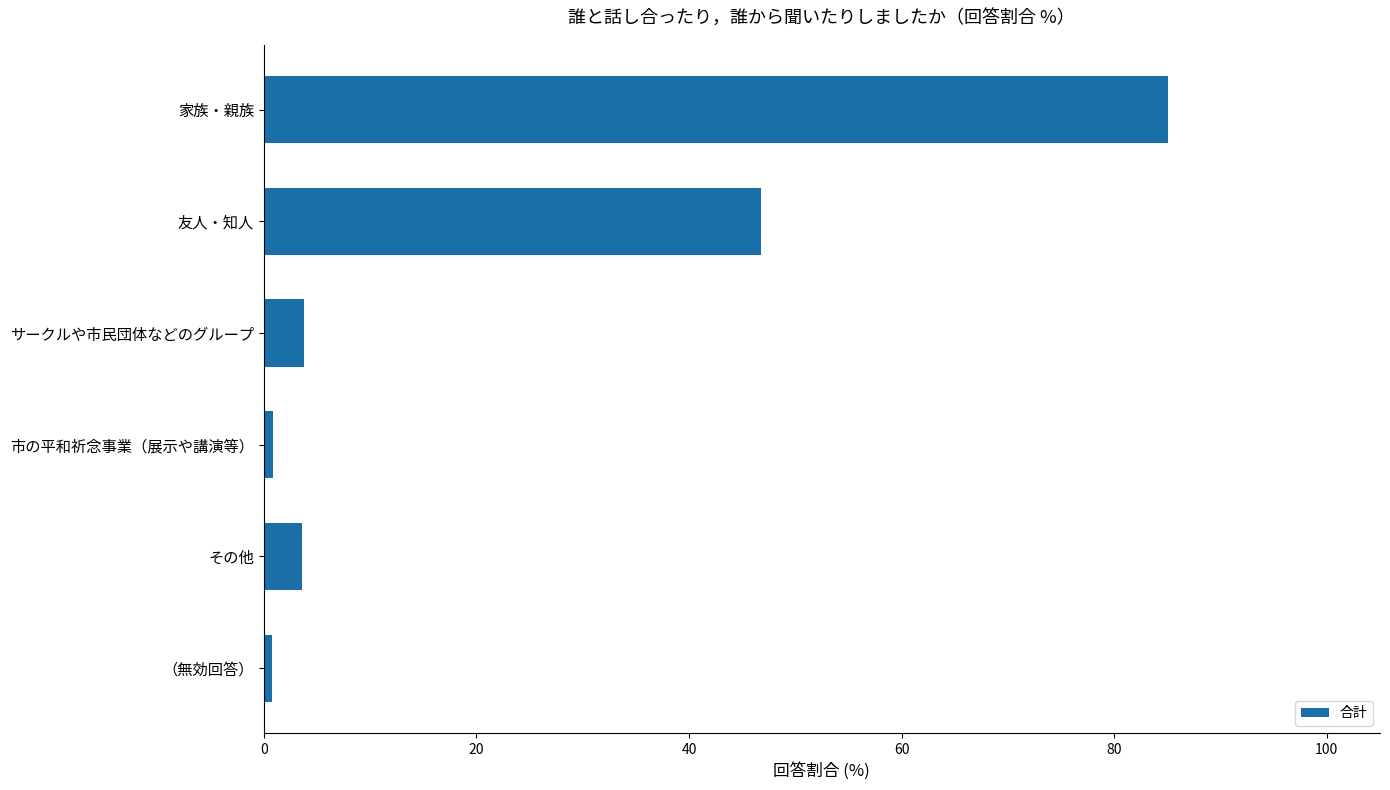

What is the difference between the maximum and minimum values?

84.3